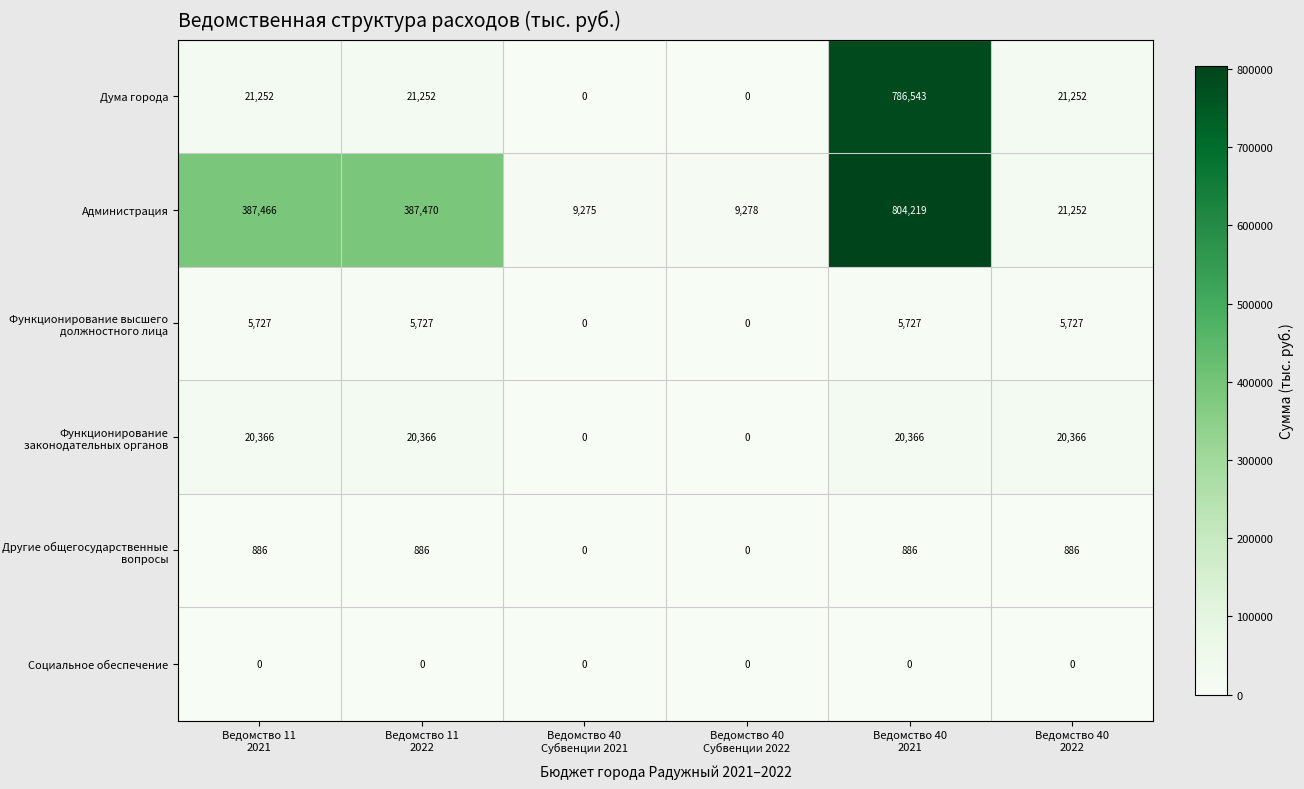

Which series has the largest total across all categories?

Администрация